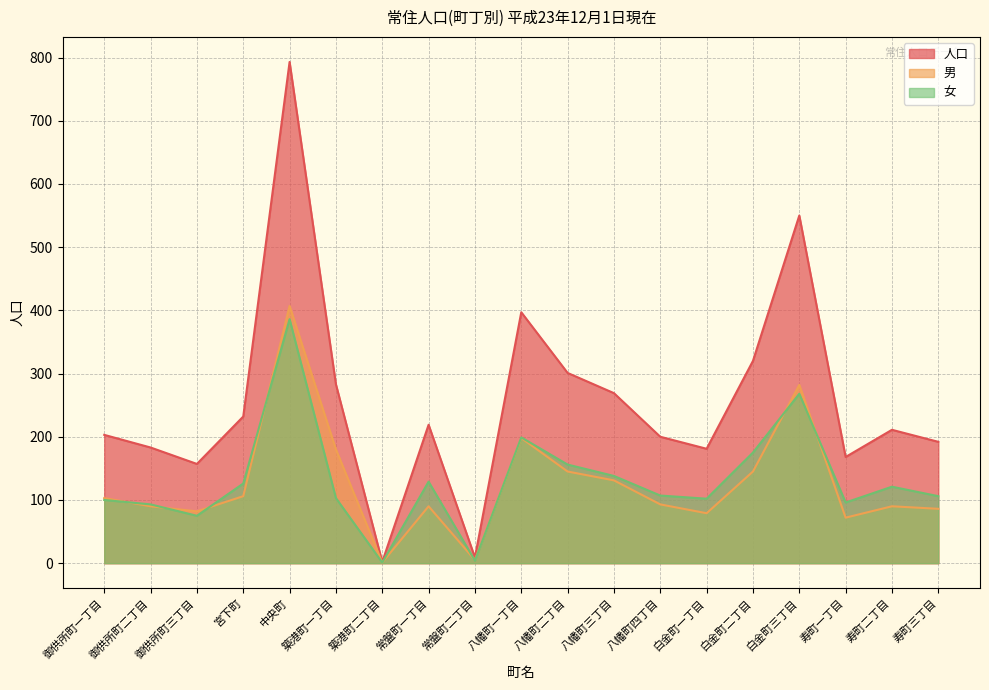

The 男 series shows 37 at 八幡町四丁目. True or false?

False